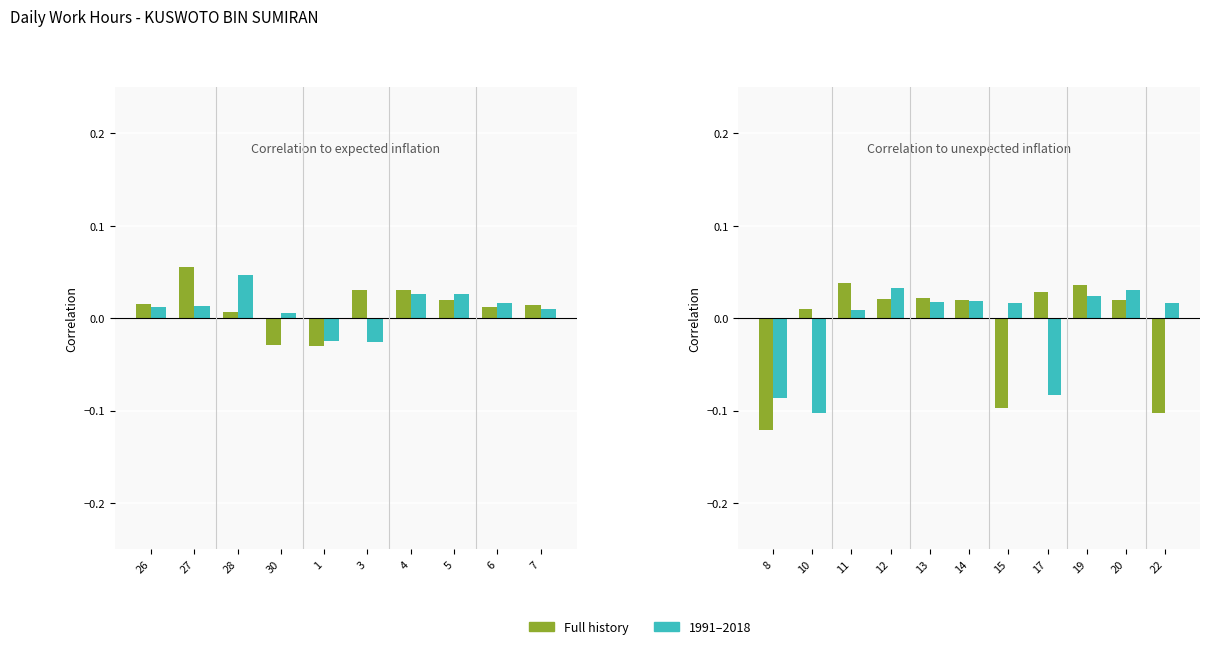

What are all the series names shown in the legend?

Full history, 1991–2018